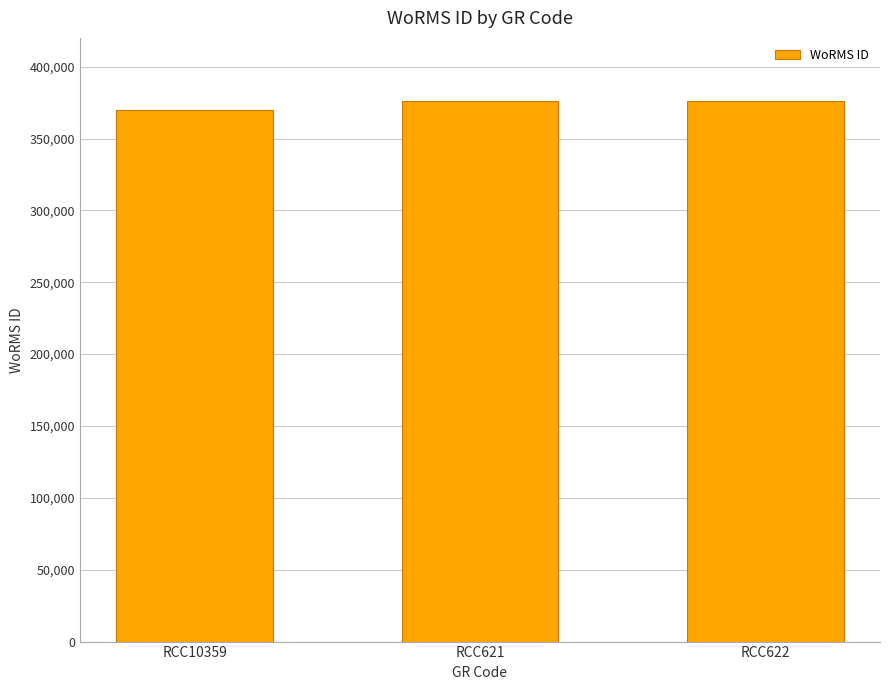

Reading left to right, list all the values displayed in this chart.

370050	376356	376356